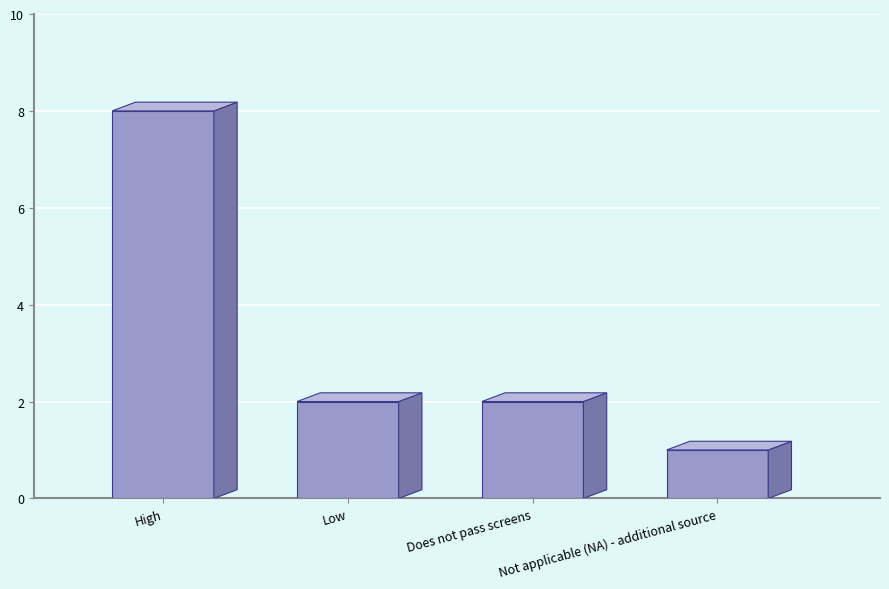

What is the change in value from High to Low?

-6